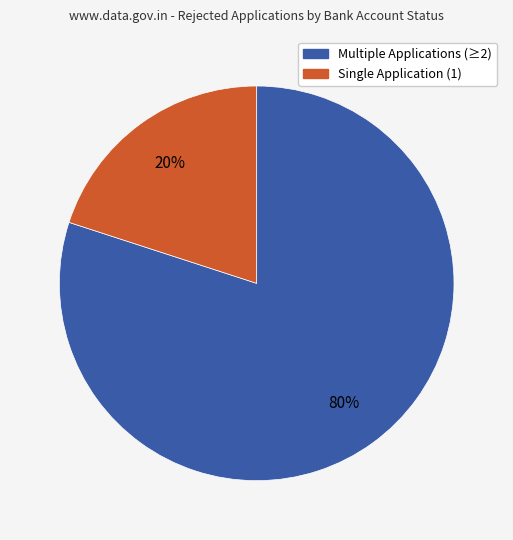

To the nearest percent, what is the difference between the largest and smallest slice percentages?

60%